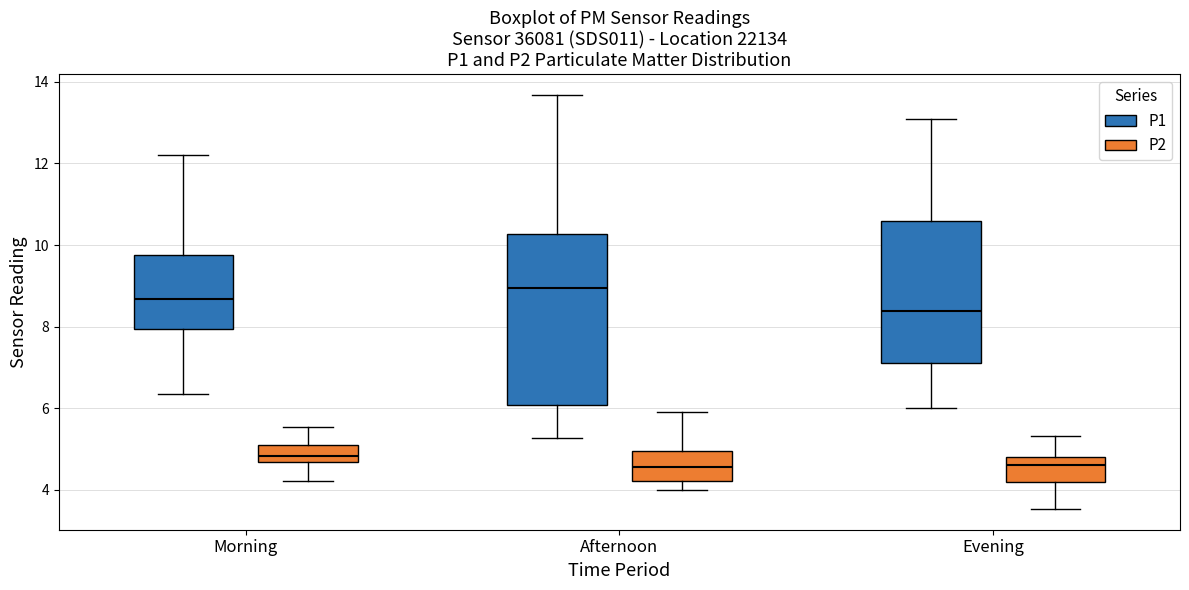

Which box's median line is the highest?

Afternoon (P1)